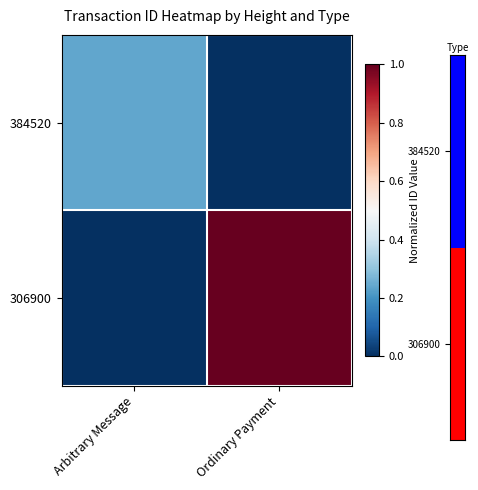

What is the spread (max minus min) of values at Ordinary Payment?

1.0